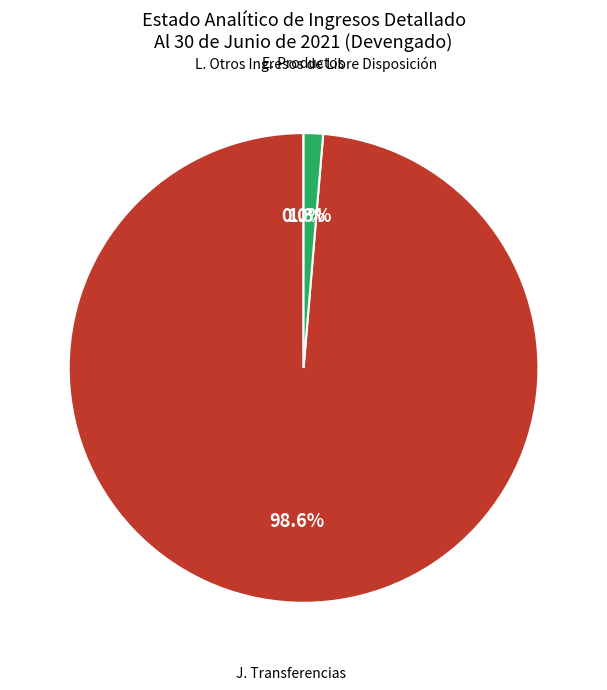

Is there a majority slice in this chart?

Yes